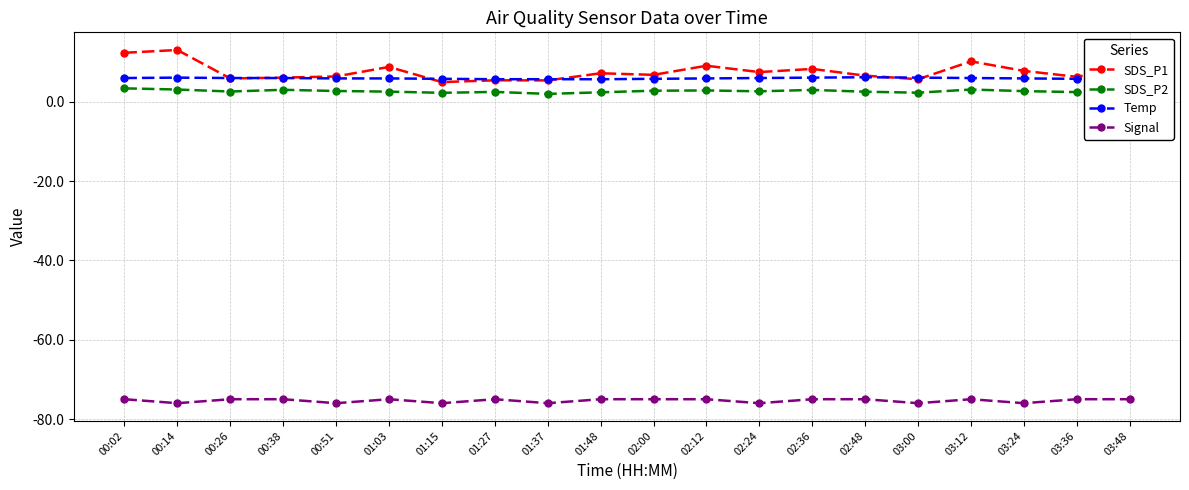

At 02:24, list the series in order from smallest to largest.

Signal, SDS_P2, Temp, SDS_P1